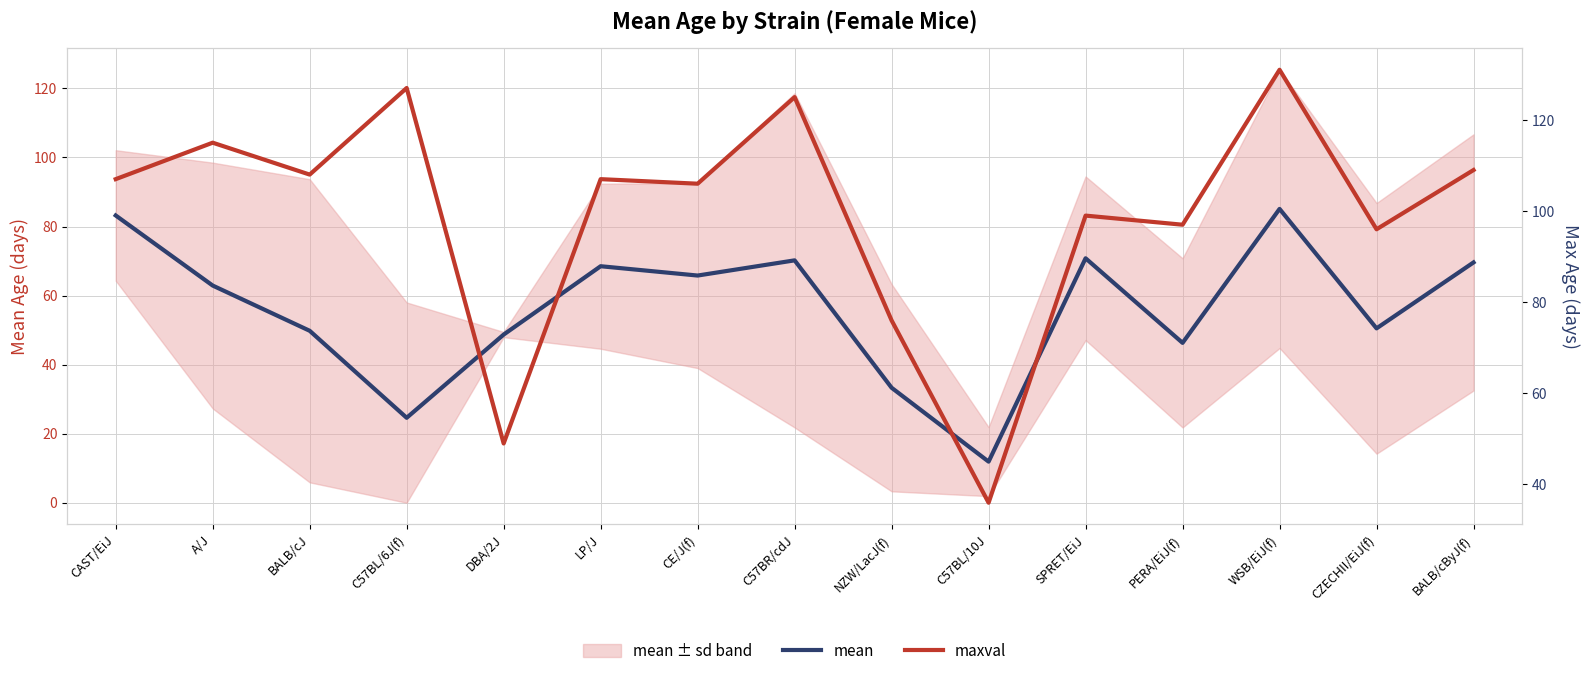

Reading left to right, list all the values displayed in this chart.

mean: 83.2	62.9	49.8	24.6	48.7	68.5	65.8	70.2	33.3	11.9	70.8	46.3	85.1	50.5	69.6
maxval: 107.0	115.0	108.0	127.0	49.0	107.0	106.0	125.0	76.0	36.0	99.0	97.0	131.0	96.0	109.0